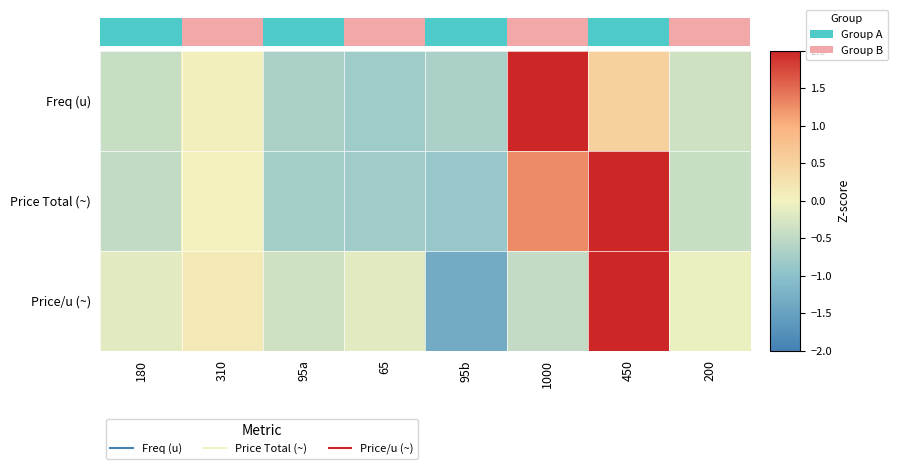

What is the spread (max minus min) of values at 95a?

0.4